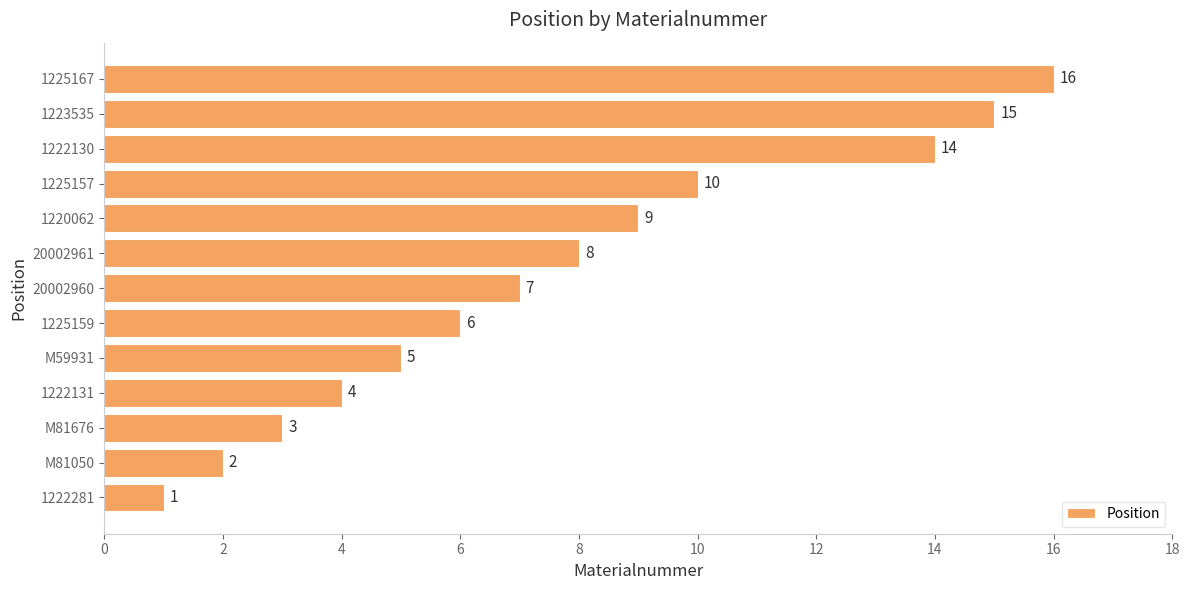

The value at M81050 is 2. True or false?

True